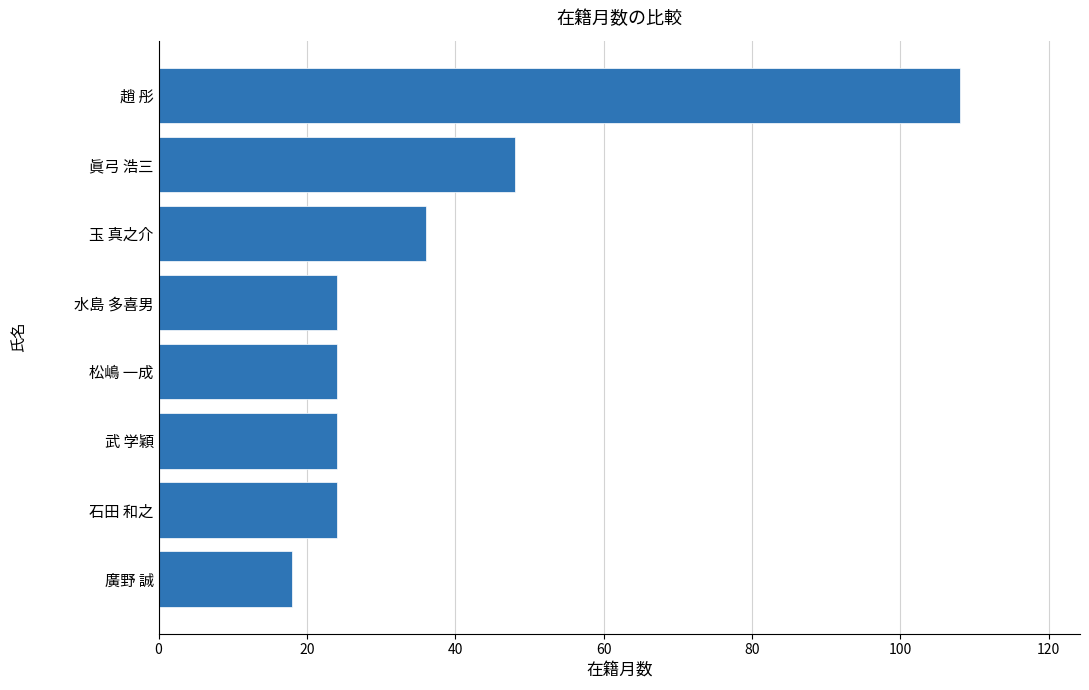

Reading bottom to top, transcribe all the data shown in this chart.

18	24	24	24	24	36	48	108